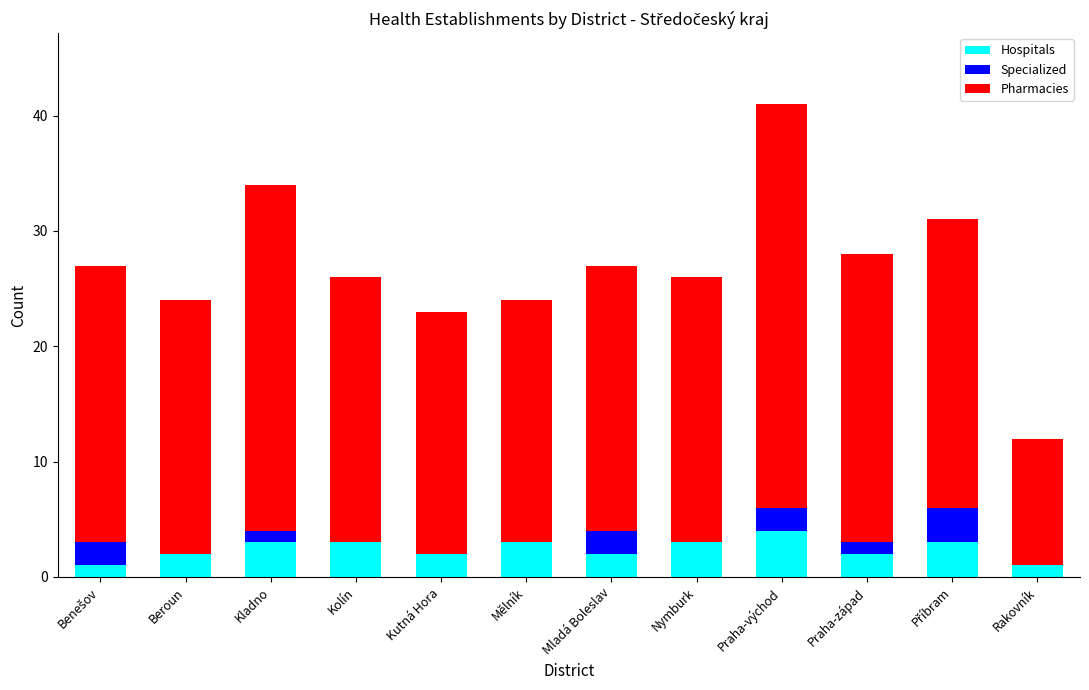

Which category has the highest value in the Hospitals series?

Praha-východ